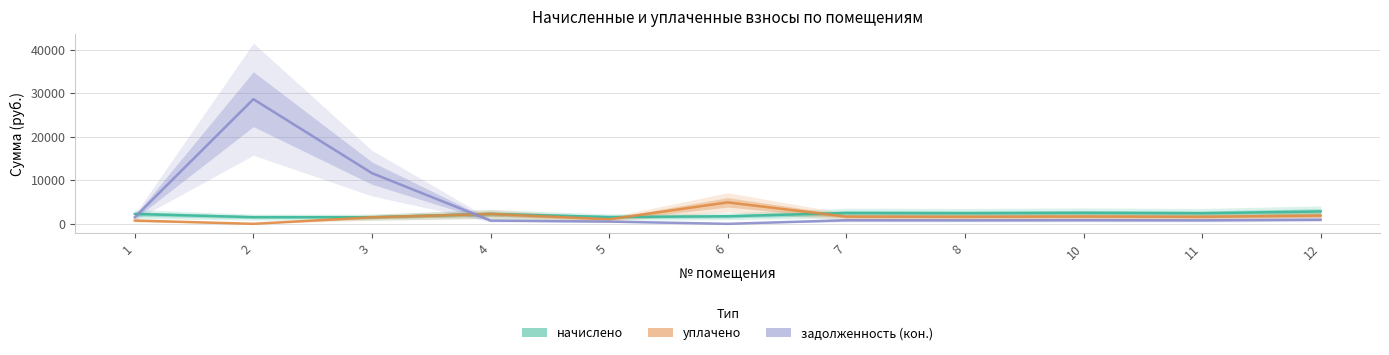

Which has a higher value, 6 or 12?

12